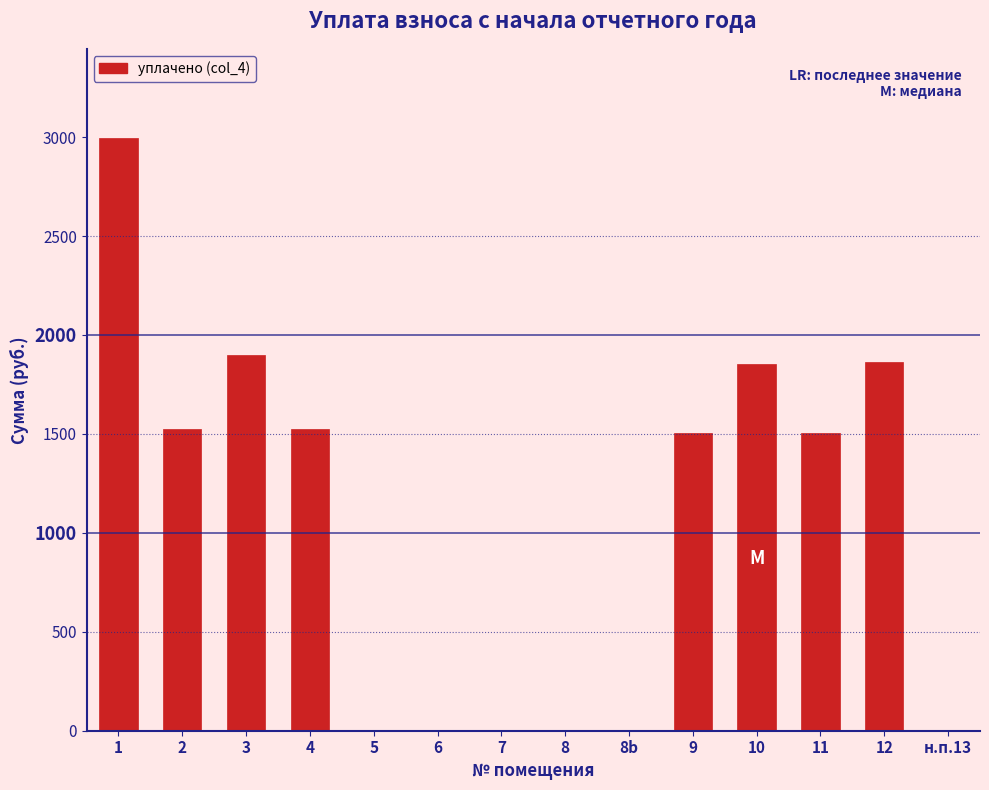

What is the maximum value shown in the chart?

2996.7